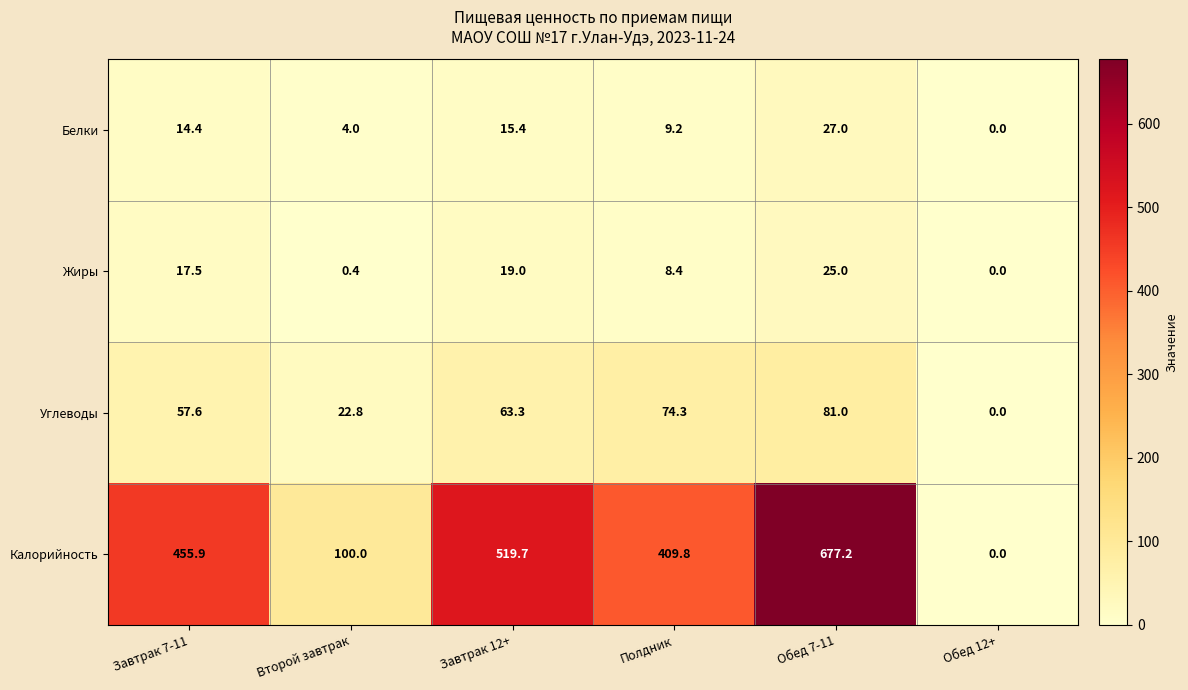

What is the average value of the Белки series?

11.7